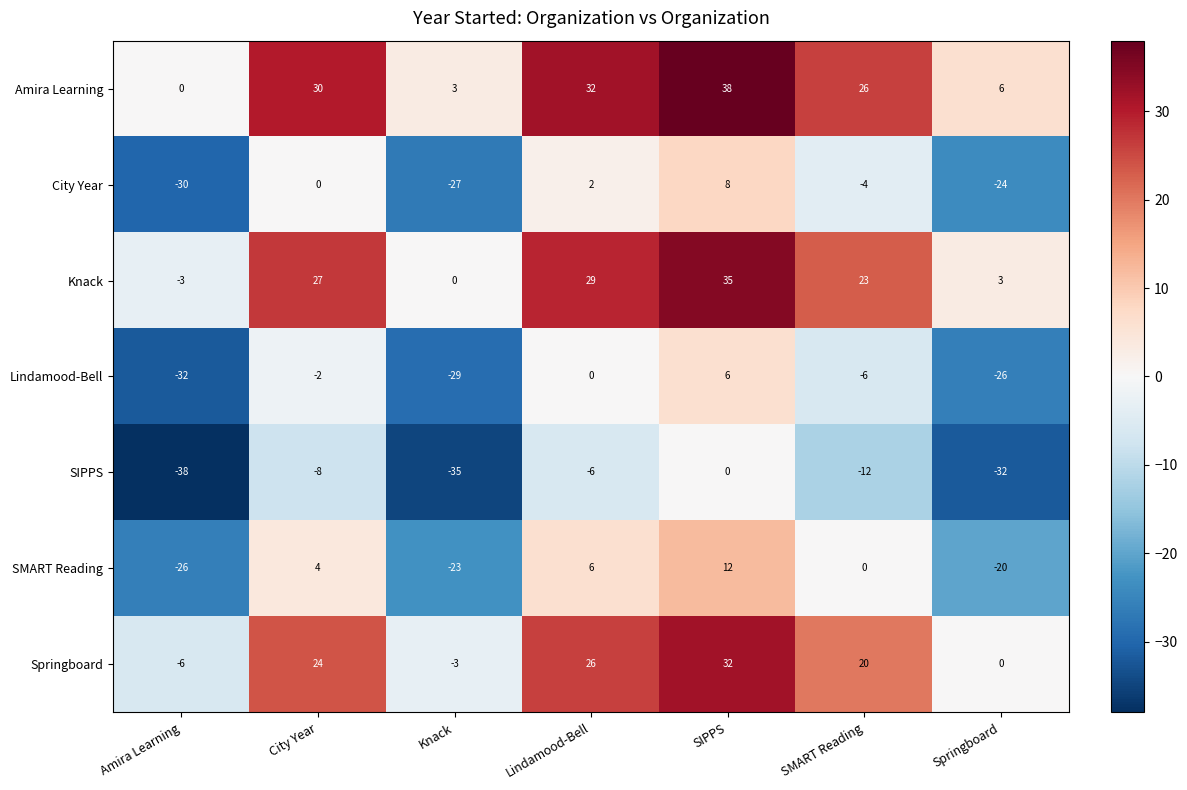

The value of Lindamood-Bell at SMART Reading is -6. True or false?

True